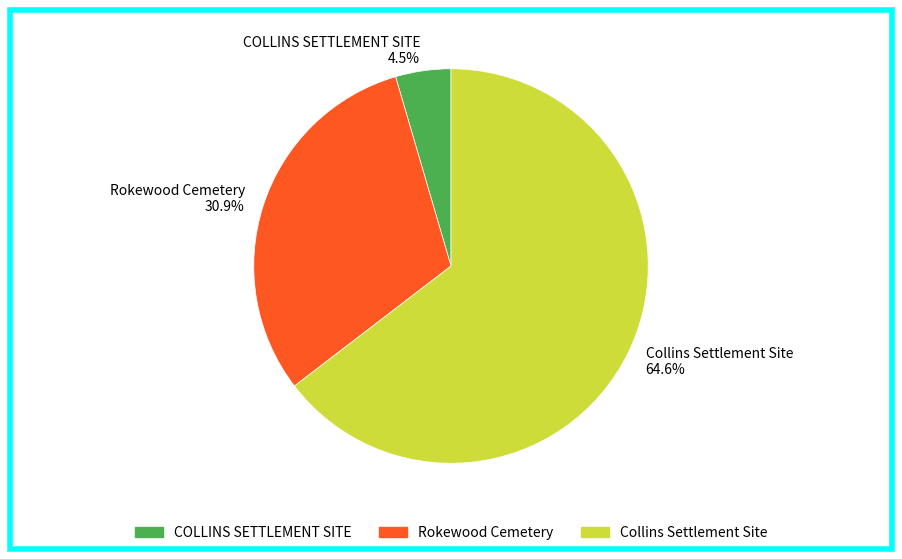

Is there any slice that represents more than half of the pie?

Yes